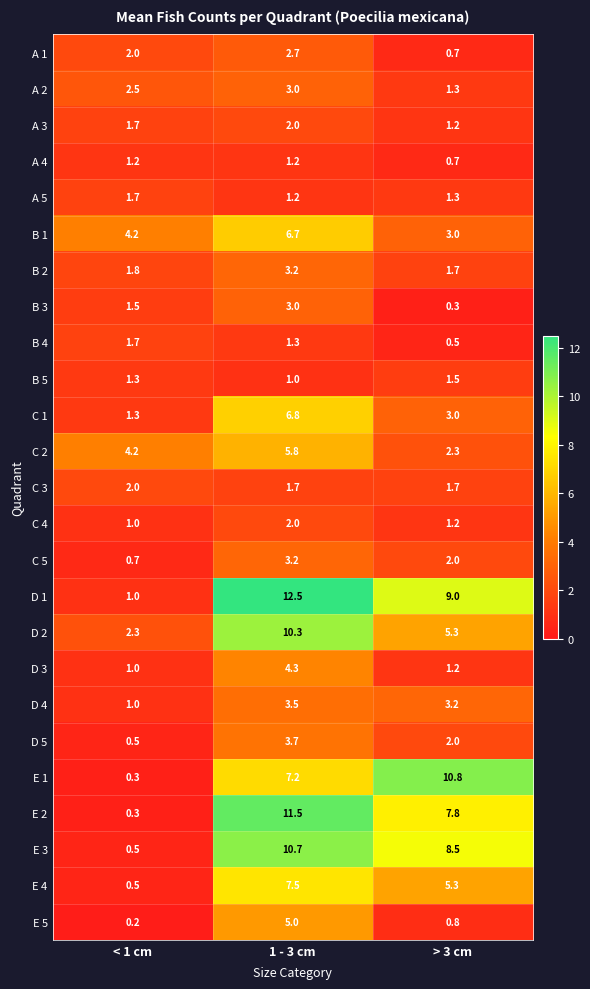

Is it true that B 4 equals 0.5 at > 3 cm?

True